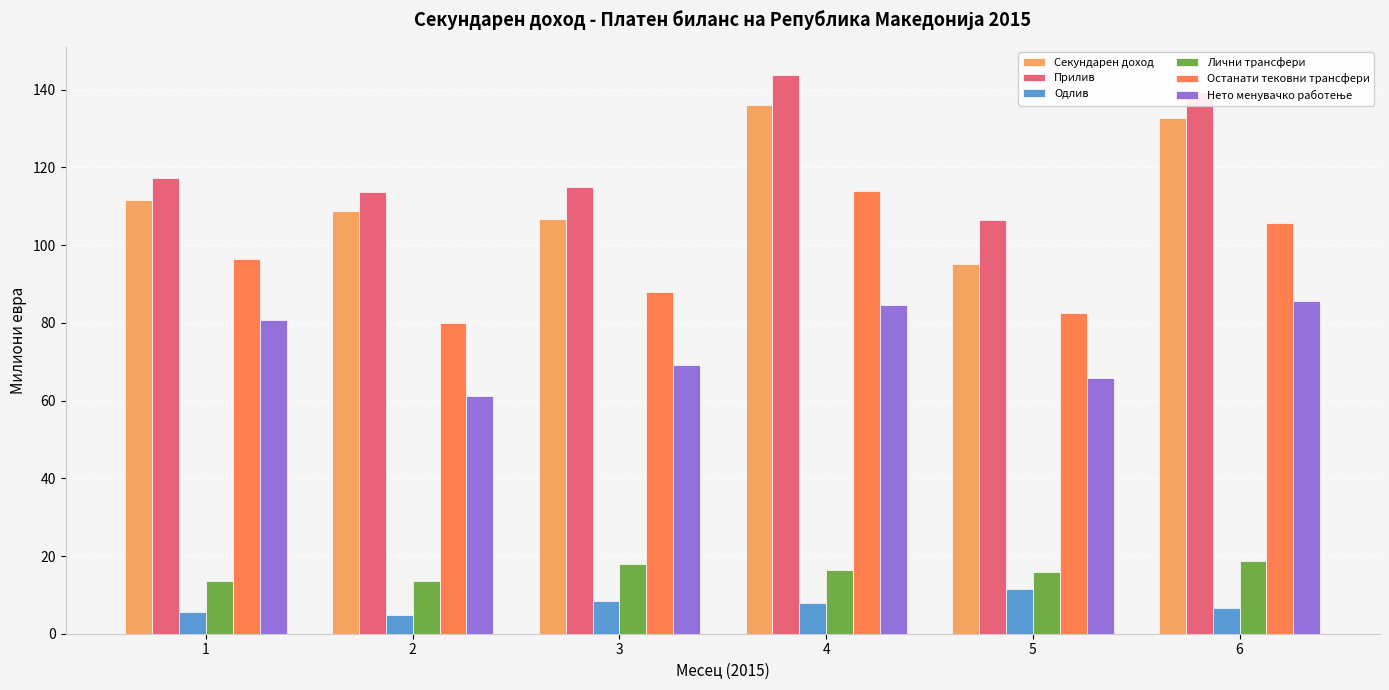

Which series has the largest total across all categories?

Прилив